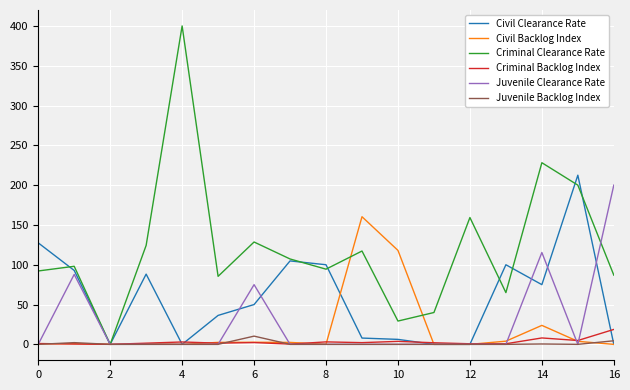

Which series has the largest range (max minus min)?

Criminal Clearance Rate